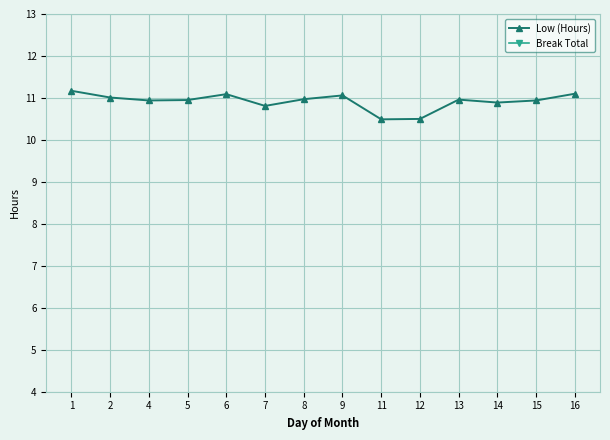

How many categories are shown in the chart?

14